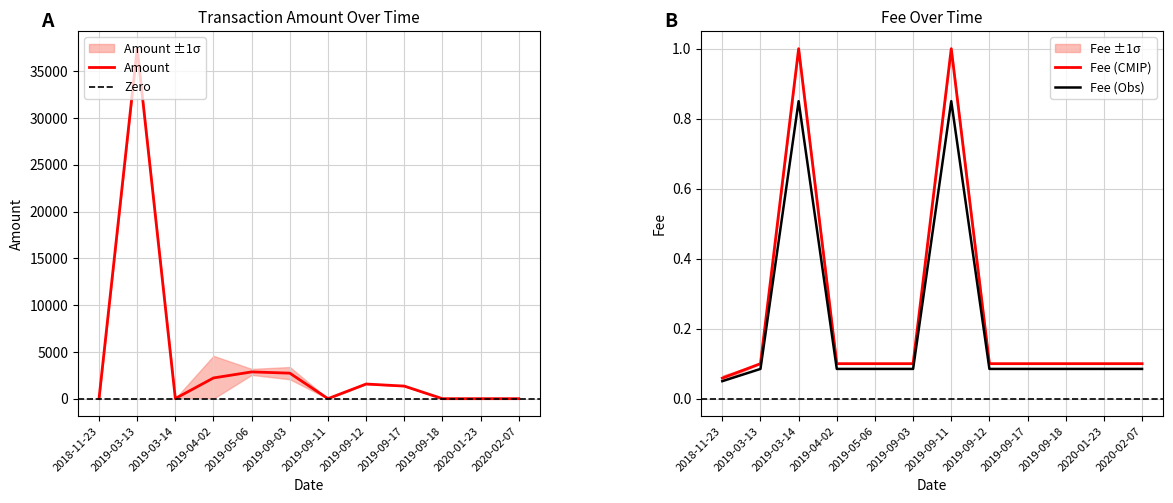

What is the maximum value for Amount?

37401.6